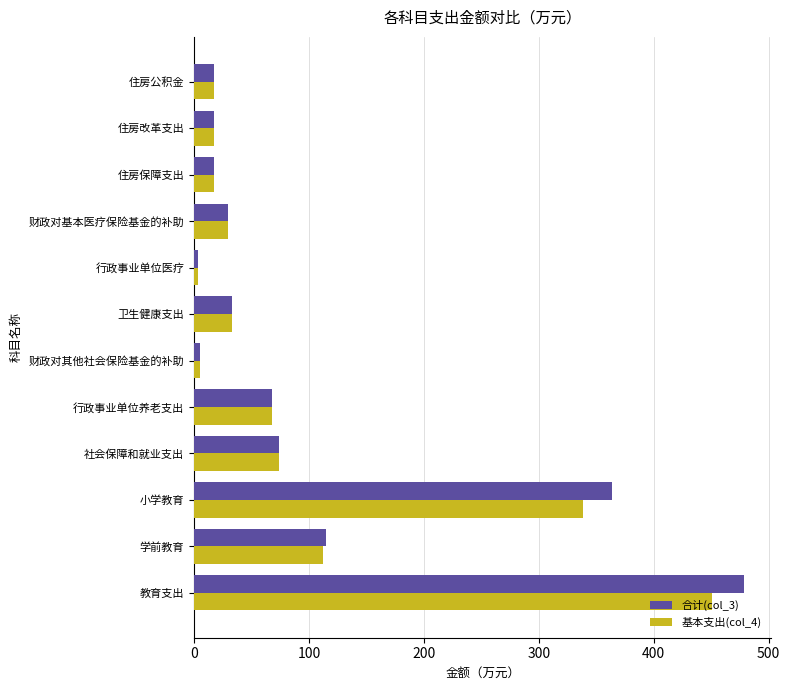

At which category is the sum across all series the highest?

教育支出